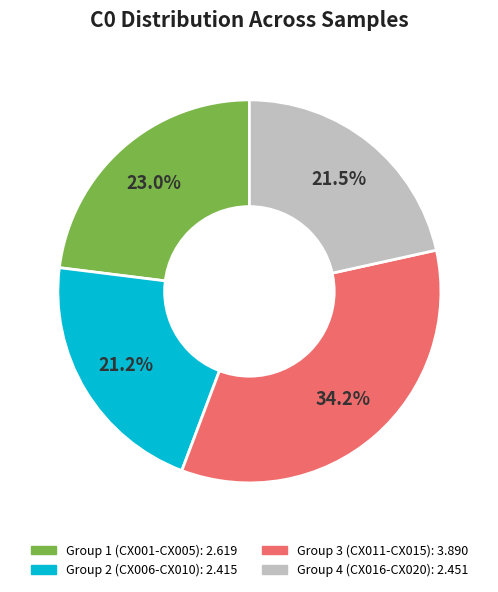

Does any single category account for the majority?

No